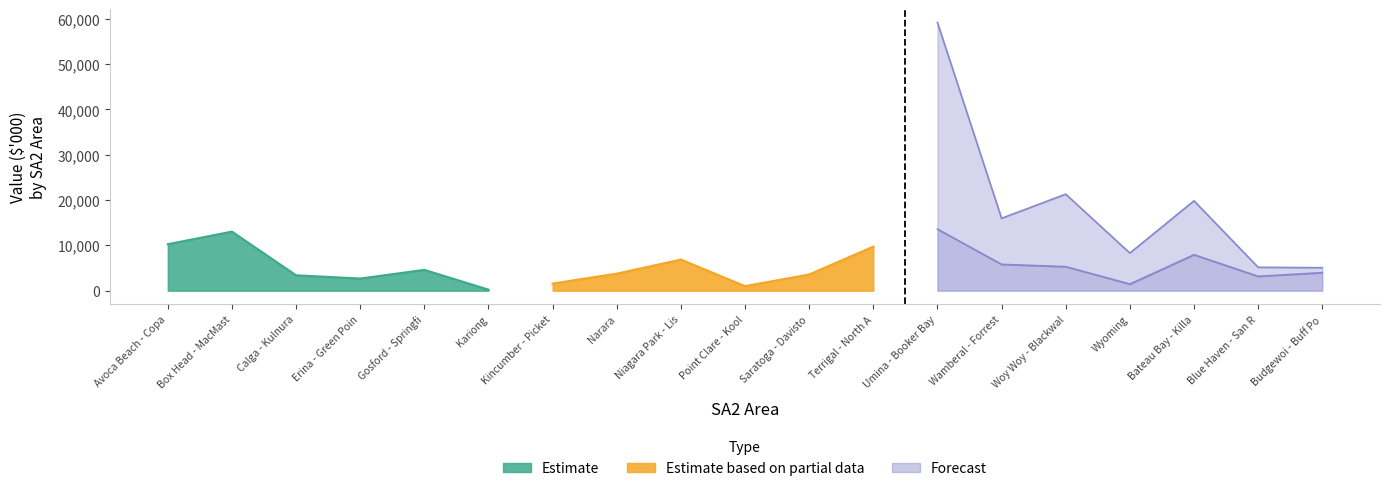

What is the maximum value shown in the chart?

59201.5